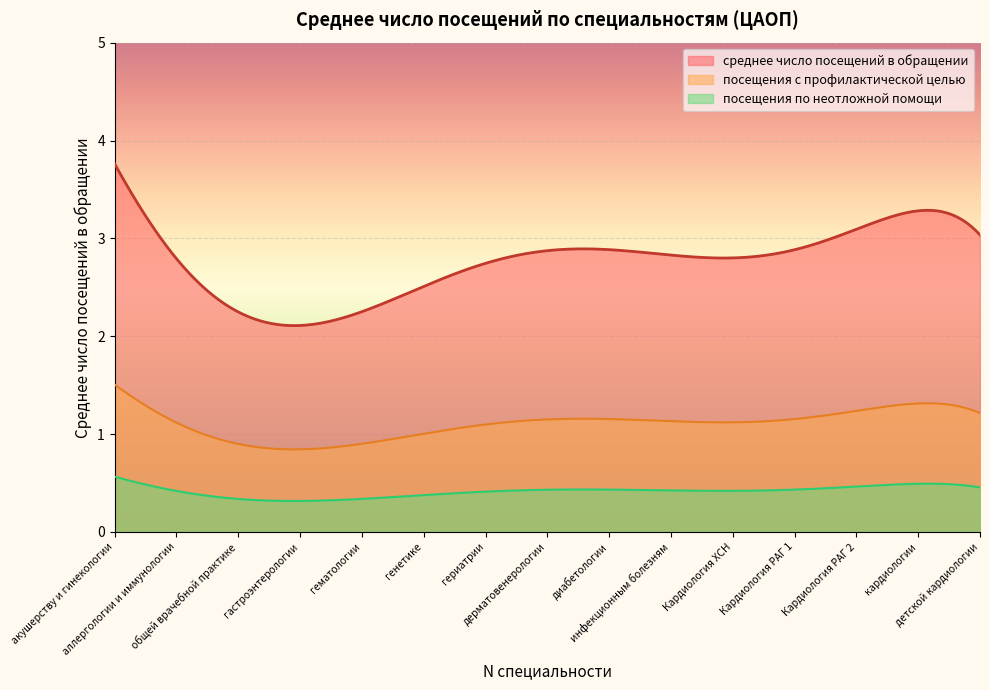

True or false: посещения по неотложной помощи and посещения с профилактической целью intersect in this chart.

False